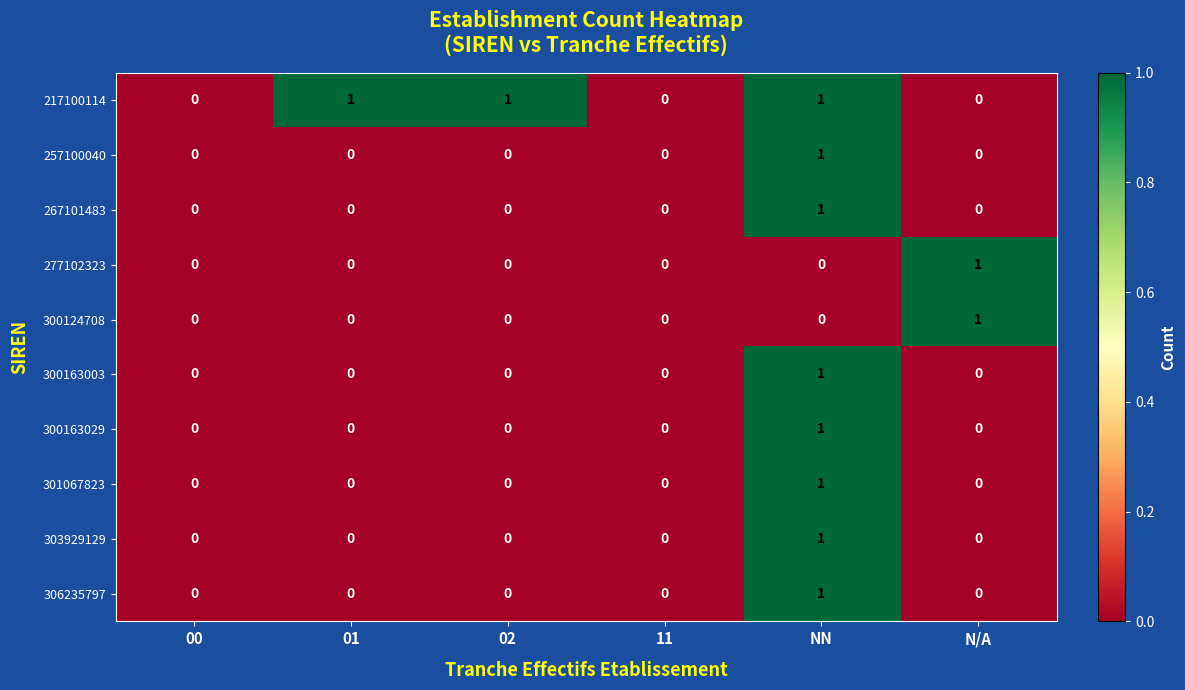

Count the 306235797 values in the range 0 to 1.

6